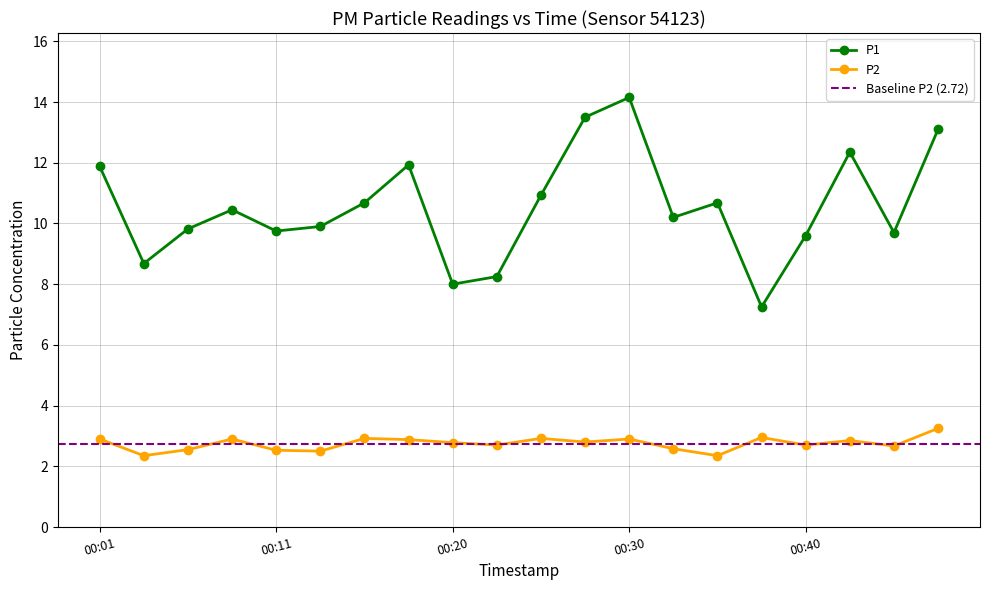

At which label is P2 closest to 2?

2023-02-28T00:03:36